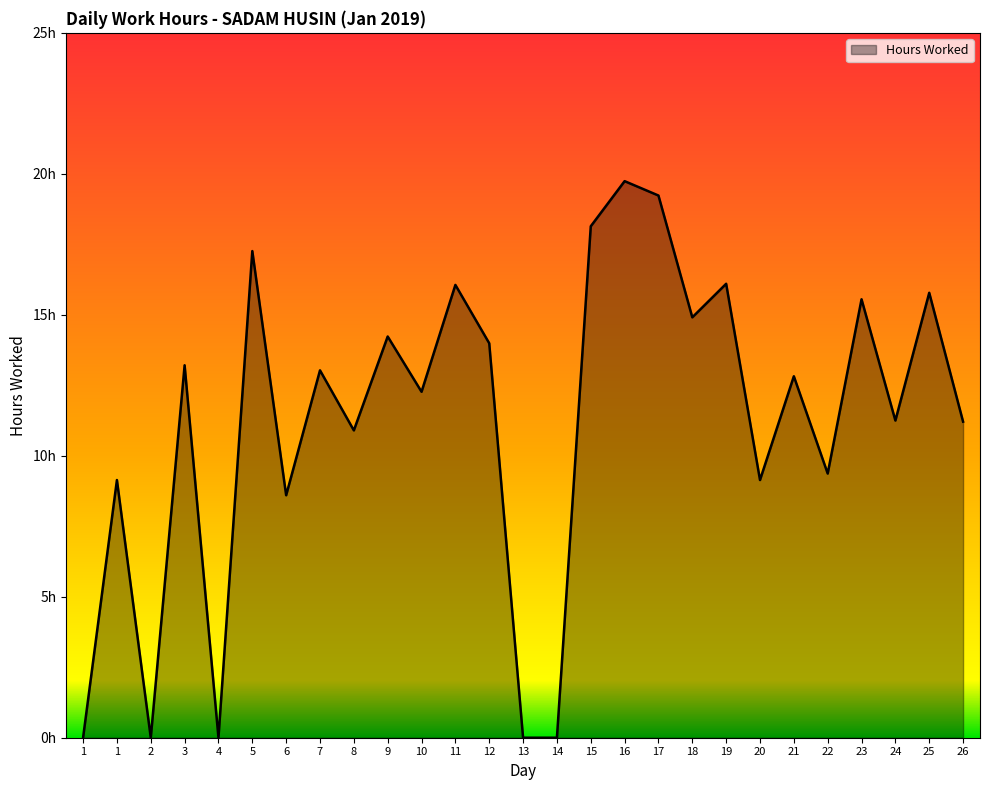

Does the chart display data point markers on the line(s)?

No